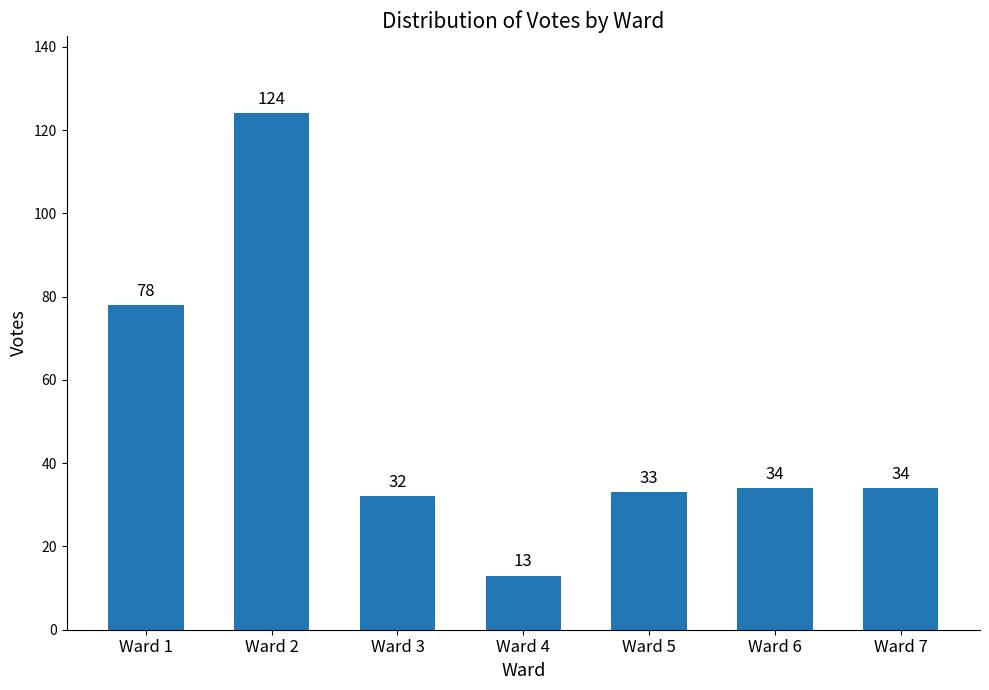

The value at Ward 5 is 33. True or false?

True